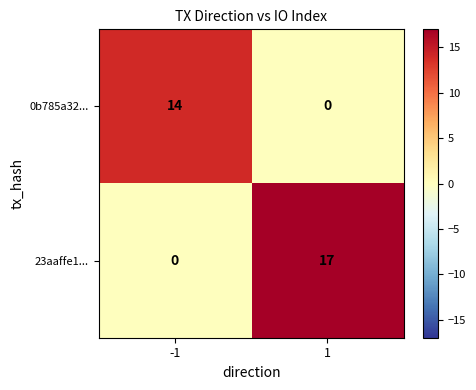

Which series changed the most between -1 and 1?

23aaffe1...